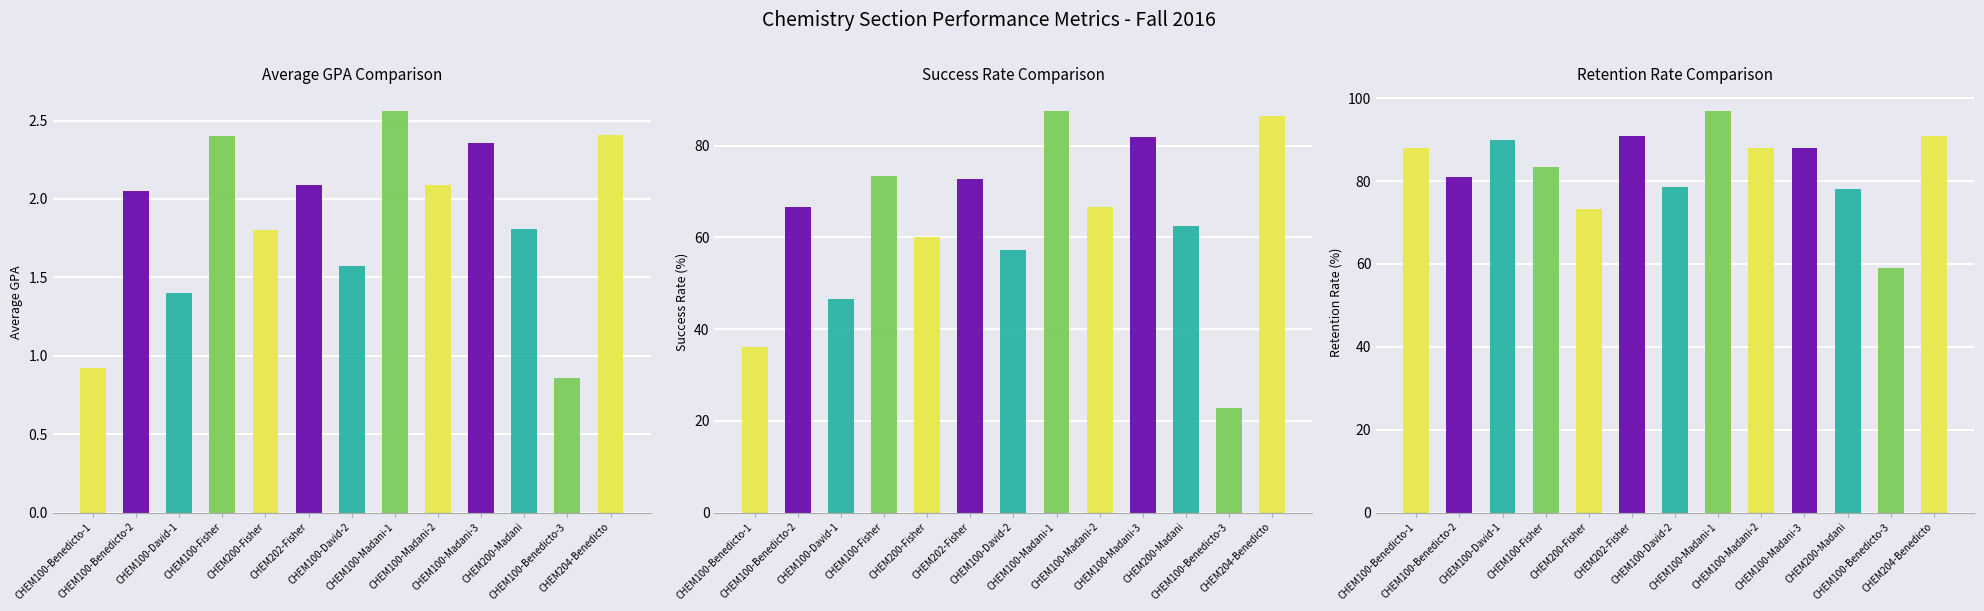

The value of RETENTION_RATE at CHEM100-Benedicto-2 is 81.0. True or false?

True